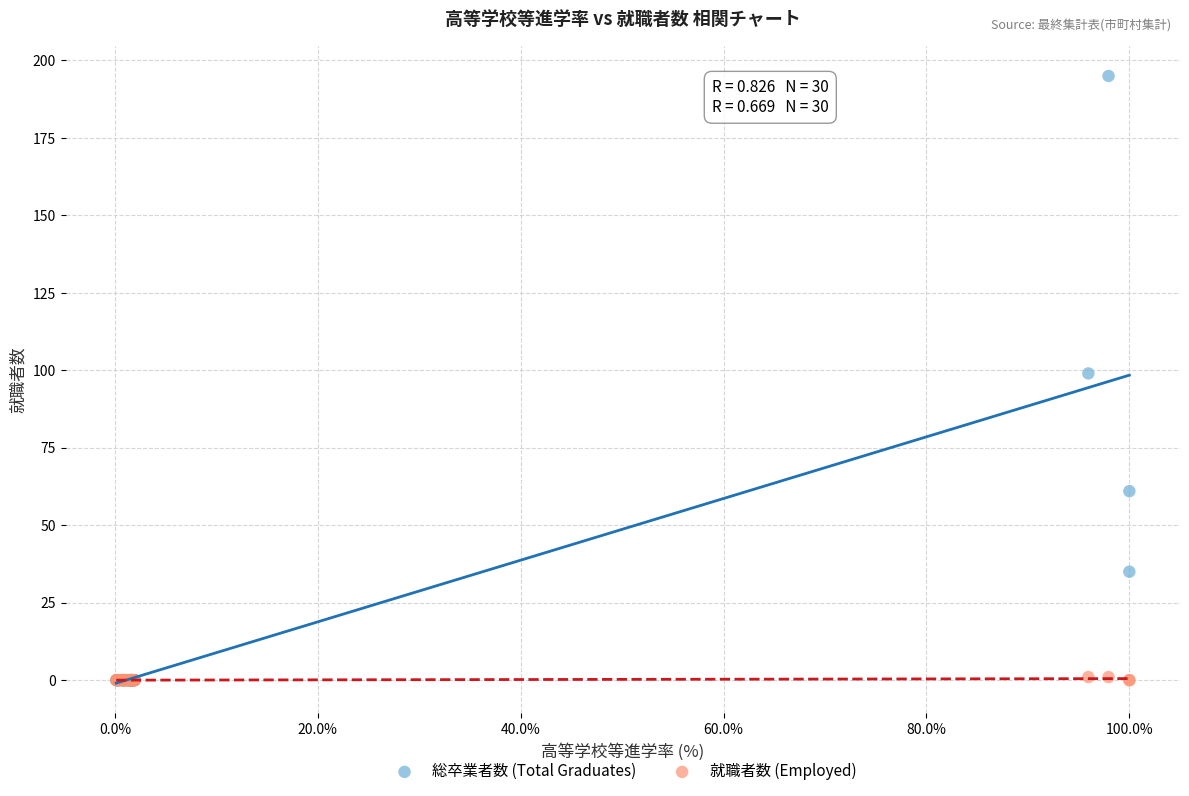

What are all the series names shown in the legend?

総卒業者数 (Total Graduates), 就職者数 (Employed)